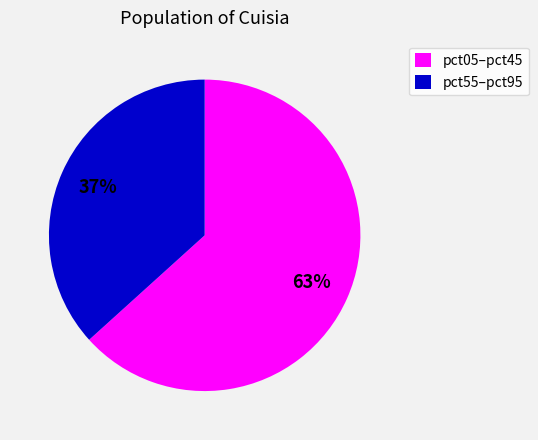

Is the sum of pct05–pct45 and pct55–pct95 greater than half?

Yes